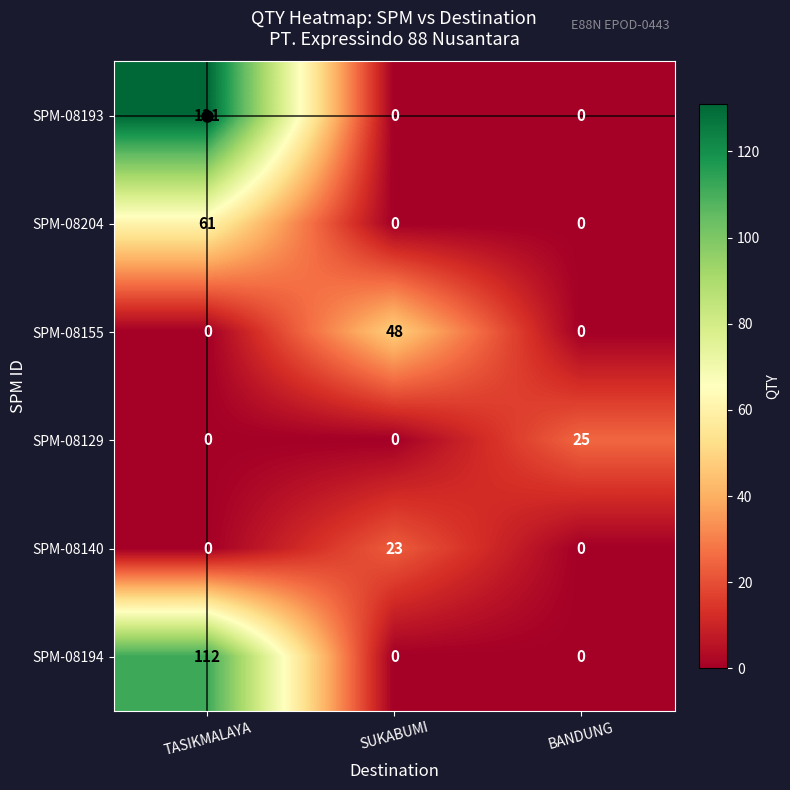

Count the SPM-08194 values in the range 0 to 112.

3